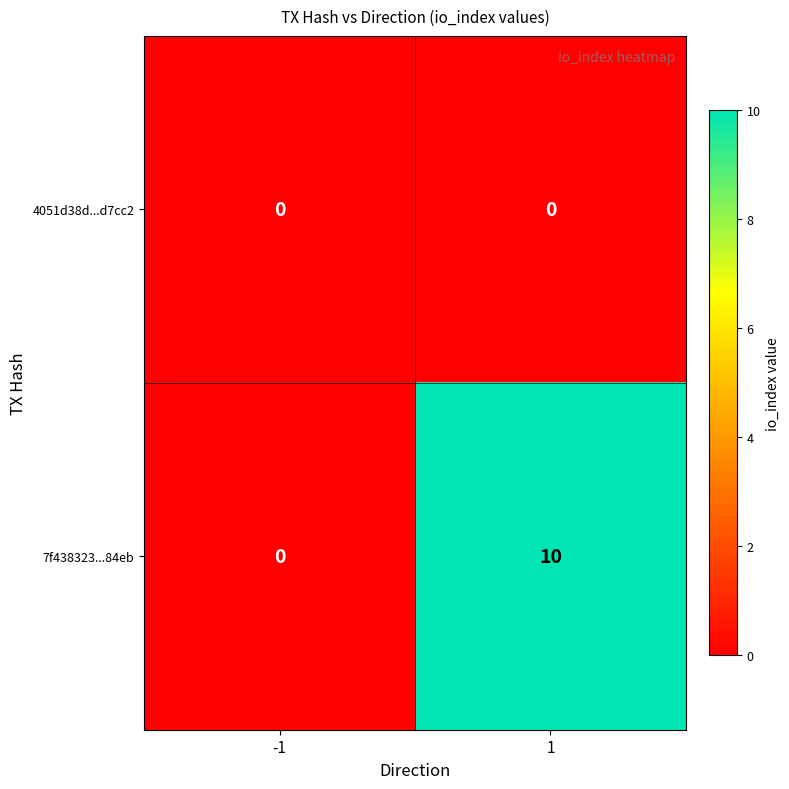

Between -1 and 1, which series saw the biggest shift?

7f438323...84eb